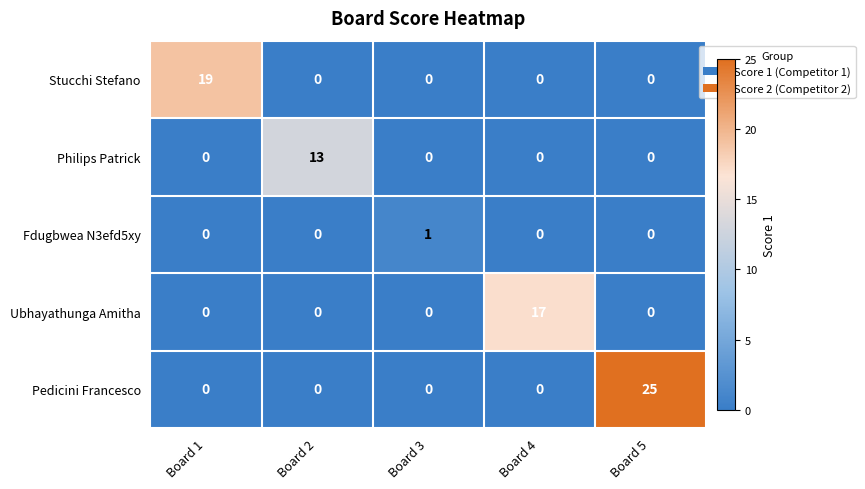

At which category is the sum across all series the highest?

Board 5